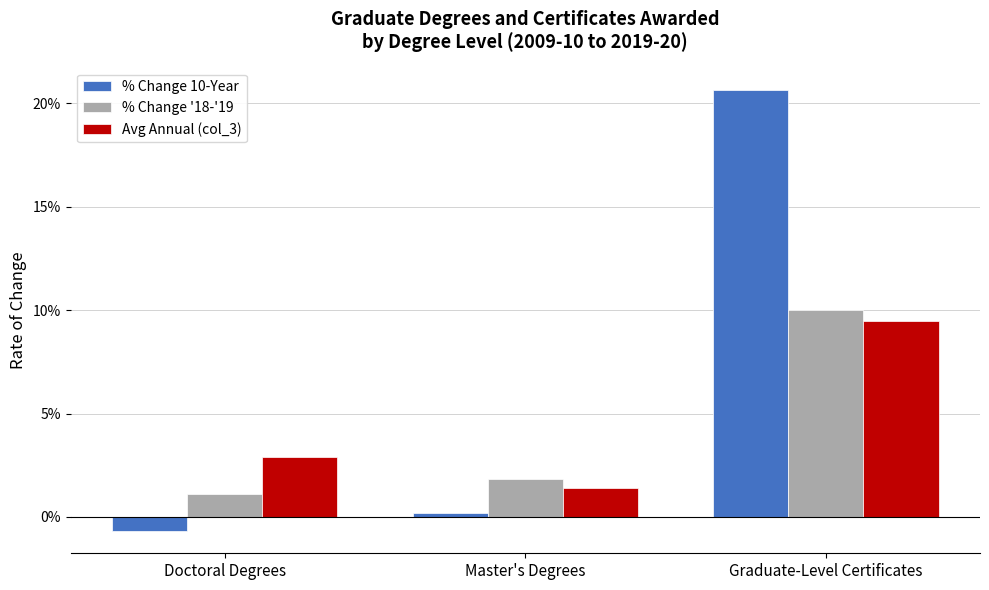

Which category has the lowest value across all series?

Doctoral Degrees